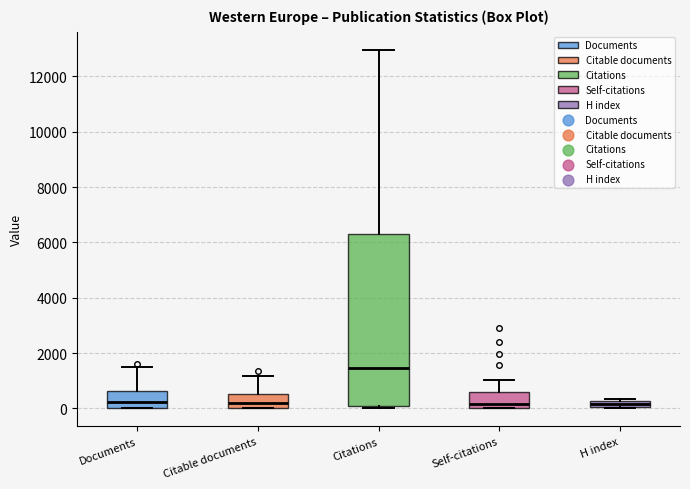

Where is the lower edge of the box for Citable documents on the y-axis? The values are not printed on the chart, so give them approximately, as read against the axis.

0